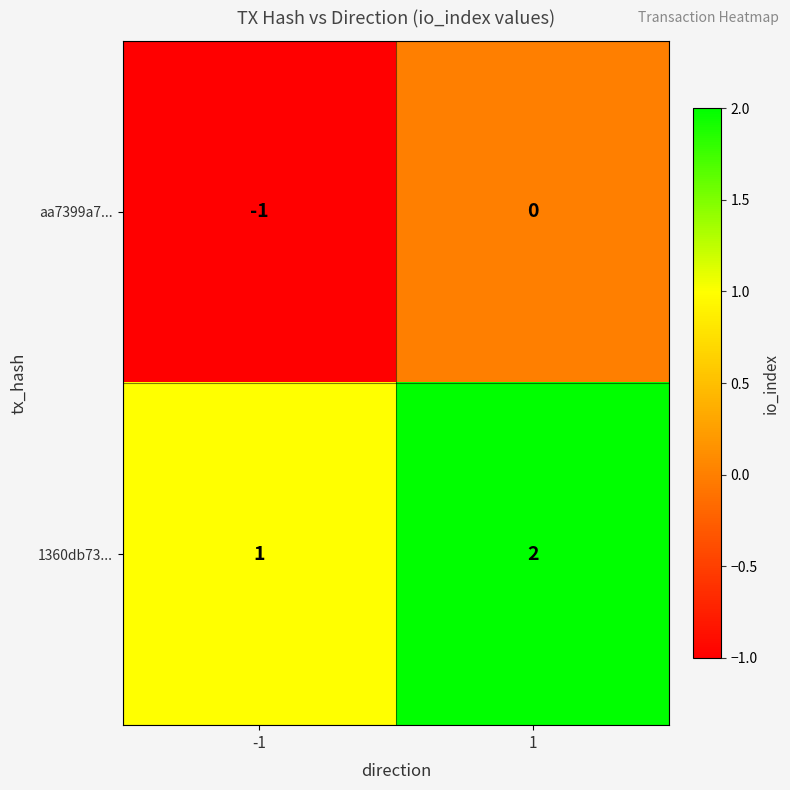

What is the difference between the highest and lowest values at -1?

2